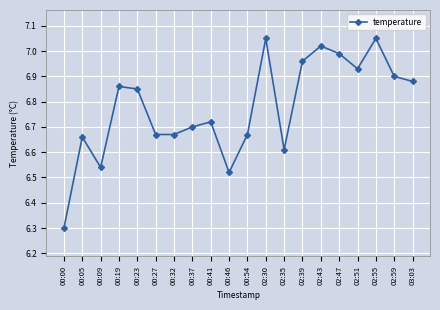

What is the label of the 18th point from the right?

00:09